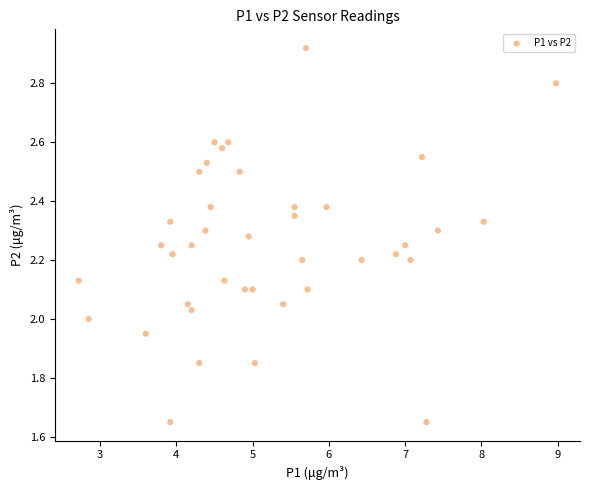

What is the range of X values (max minus min)?

6.3